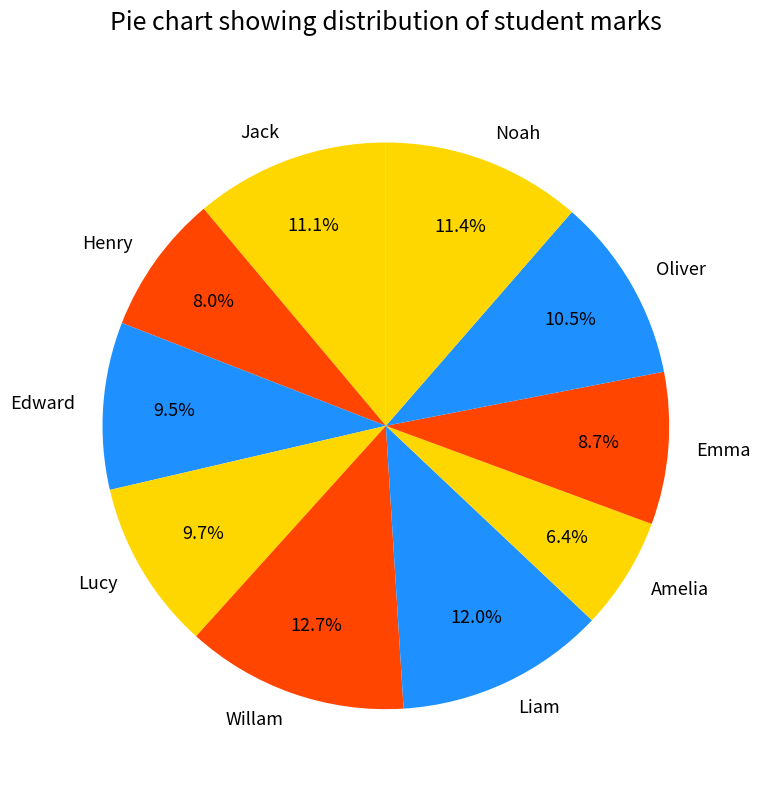

Count the number of slices in the pie.

10